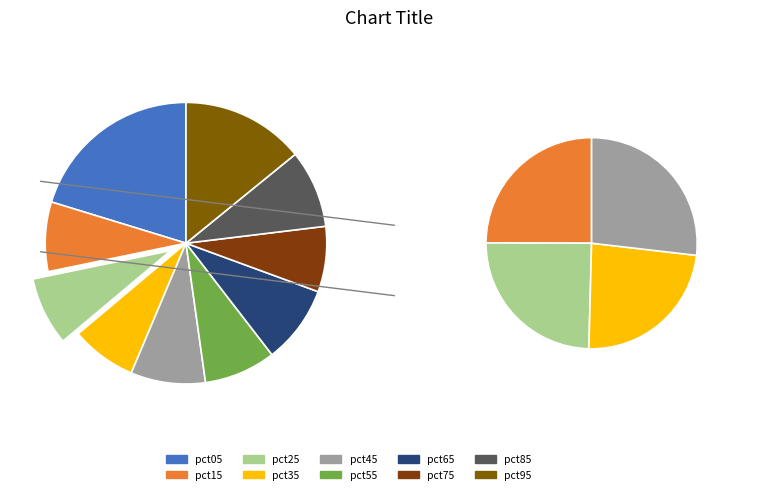

Which slice is the largest?

pct05